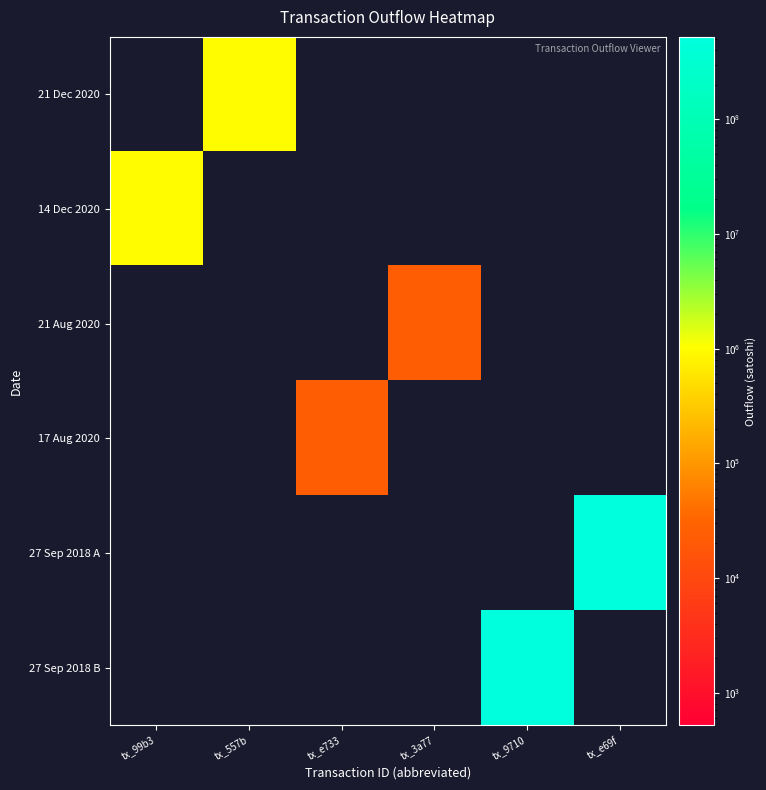

At which category is the sum across all series the highest?

tx_9710